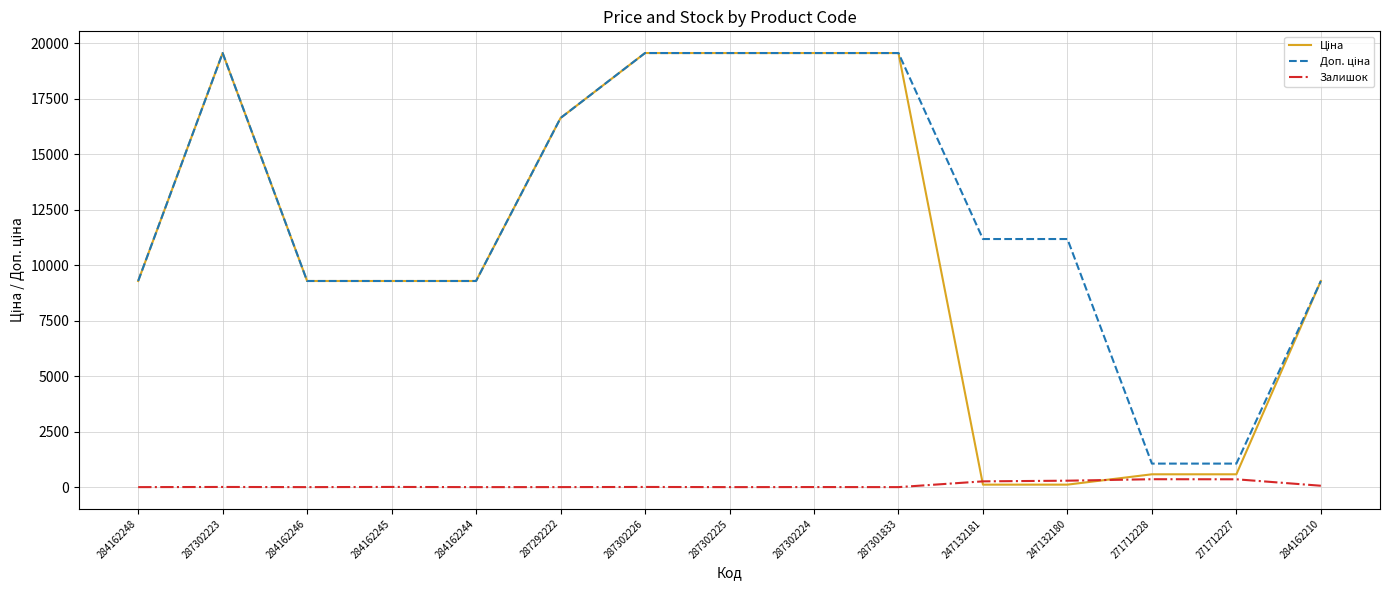

What position from the right is 287302225?

8